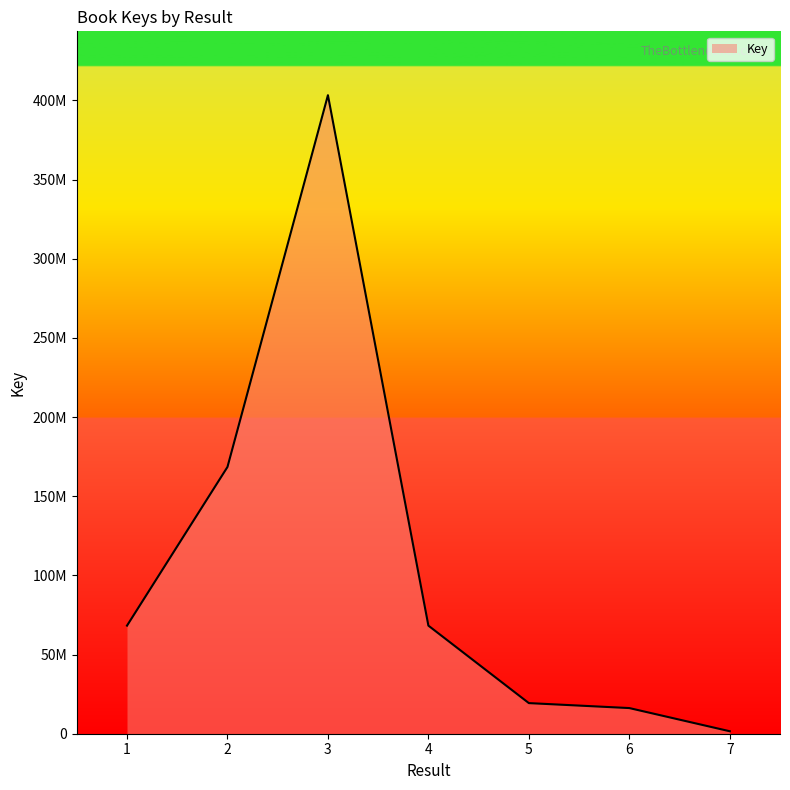

What is the greatest value displayed?

403290084